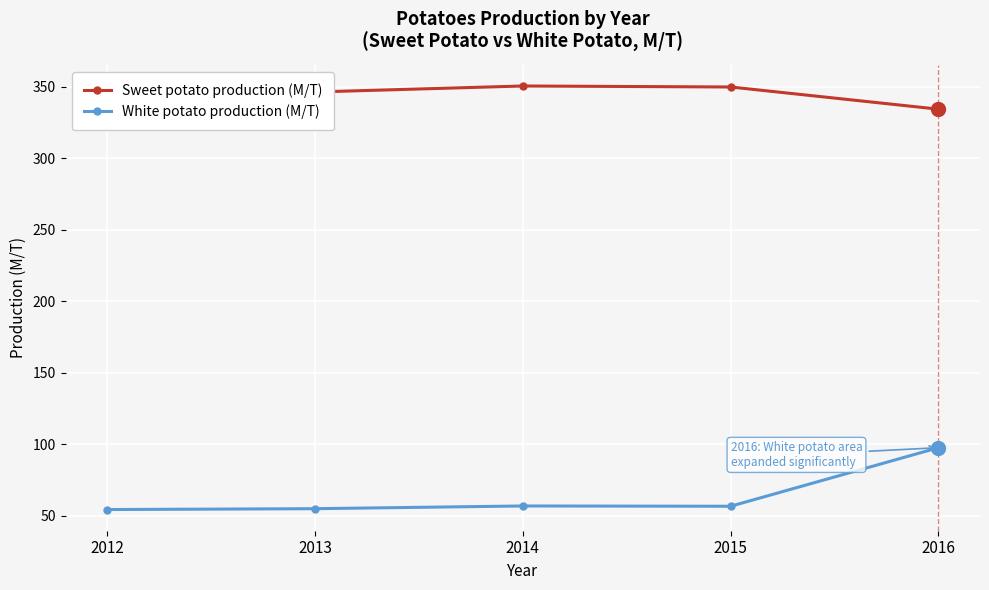

How many lines are shown in the chart?

2